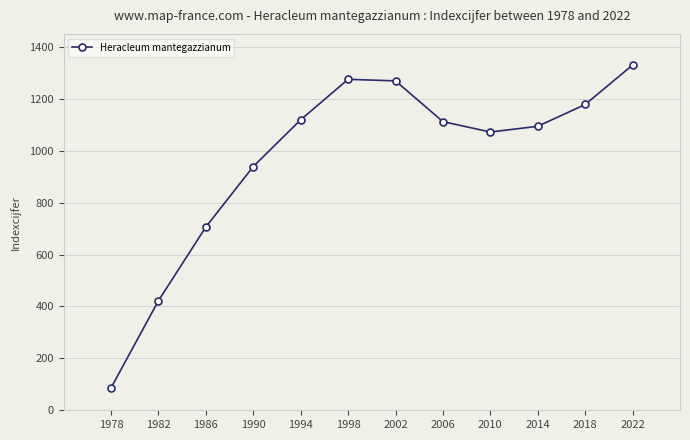

Reading left to right, extract all data points from this chart.

1978=86	1982=422	1986=706	1990=939	1994=1119	1998=1275	2002=1269	2006=1112	2010=1072	2014=1094	2018=1178	2022=1330